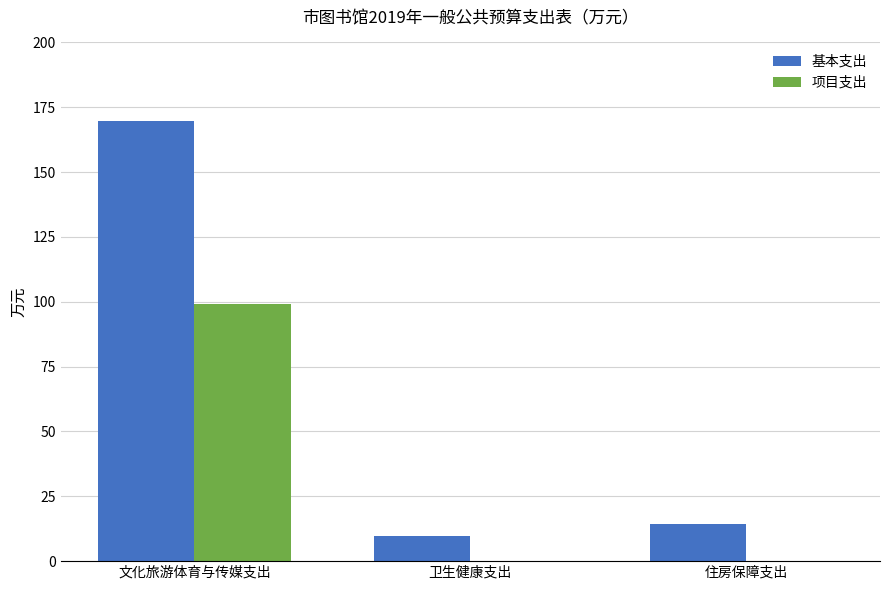

Does the chart contain stacked bars?

No